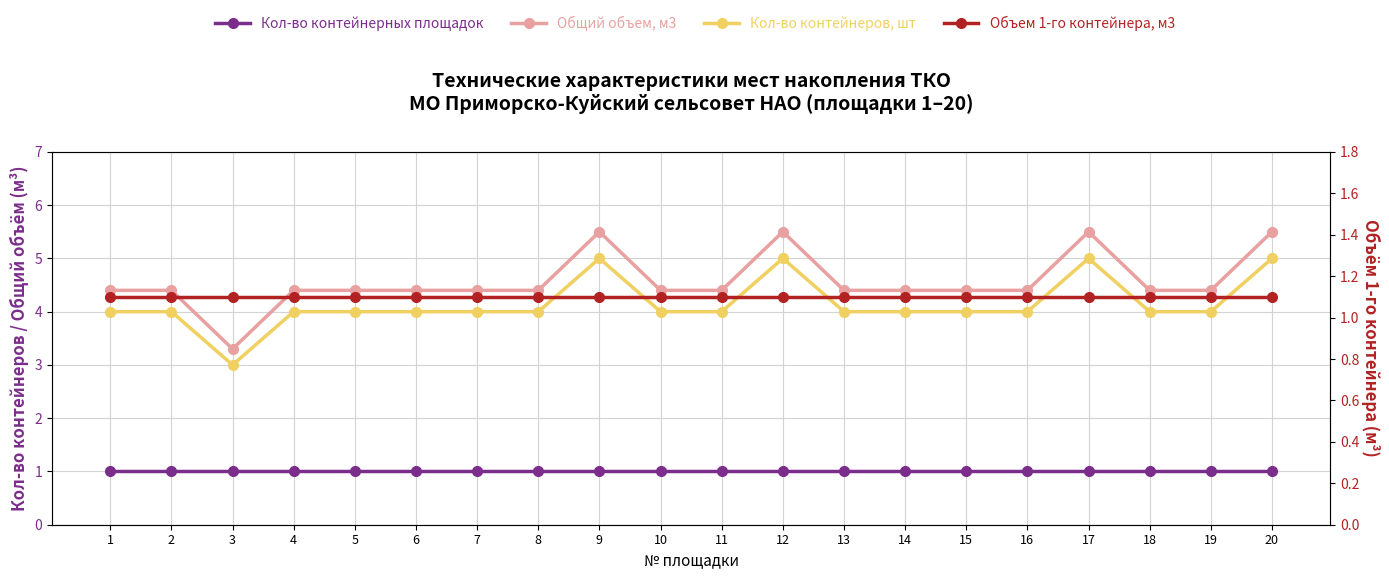

At which category is the sum across all series the highest?

9